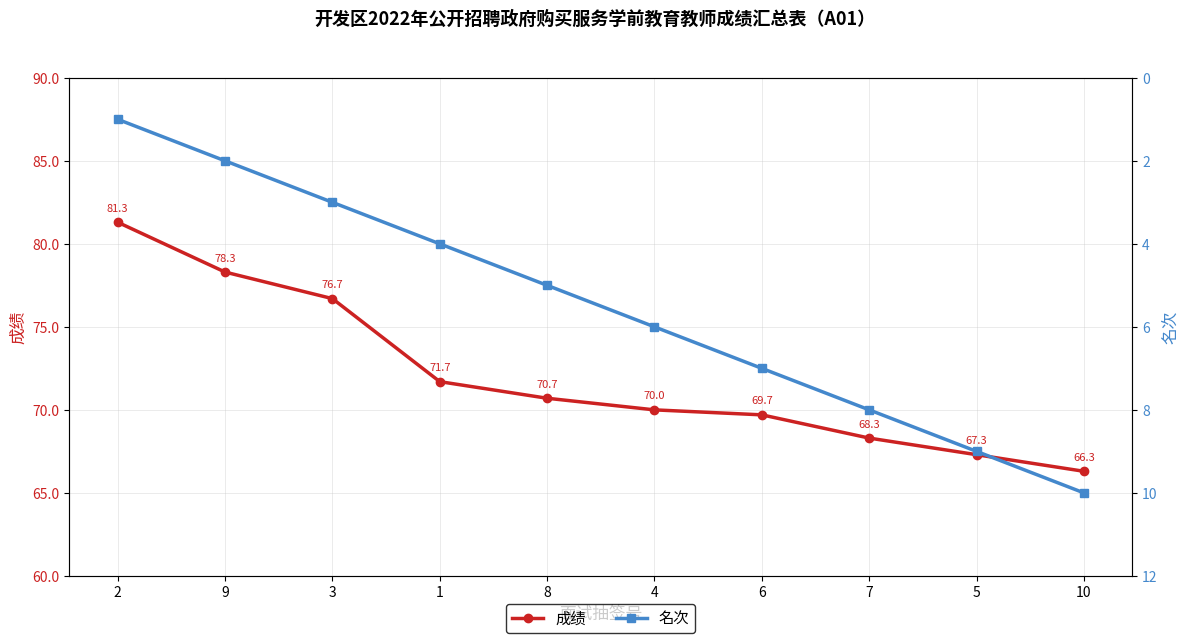

True or false: 名次 has a value of 5.5 at 5.

False